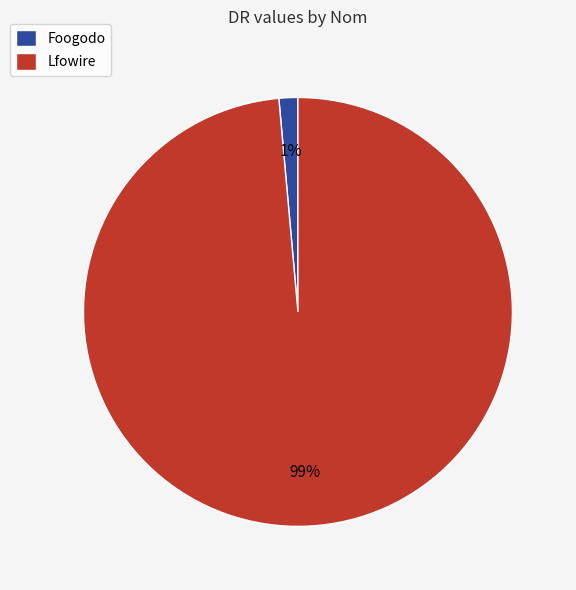

Is it true that Lfowire is 99% of the pie?

True